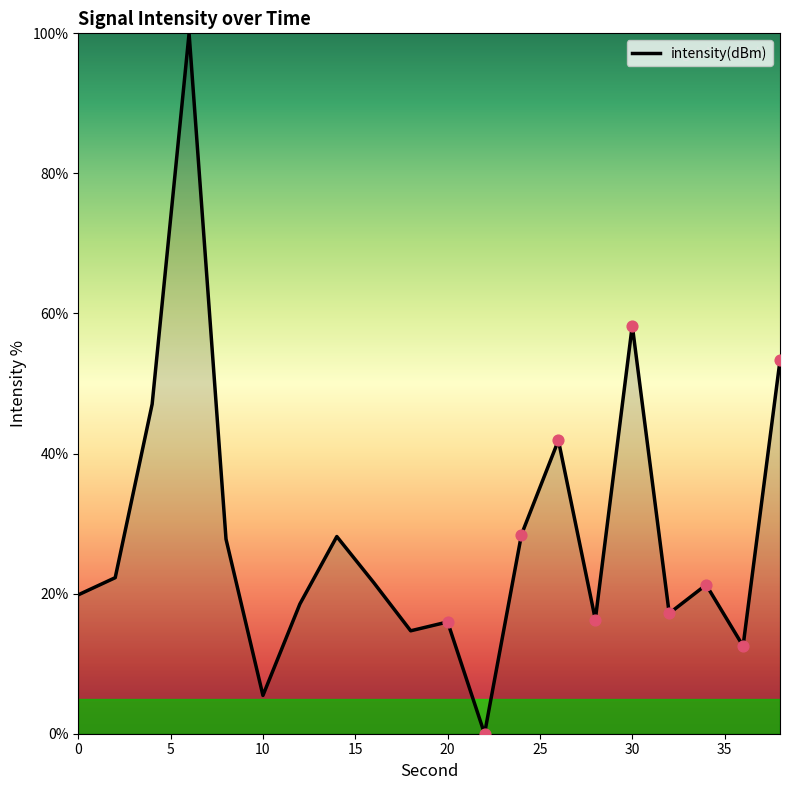

What is the greatest value displayed?

100.0